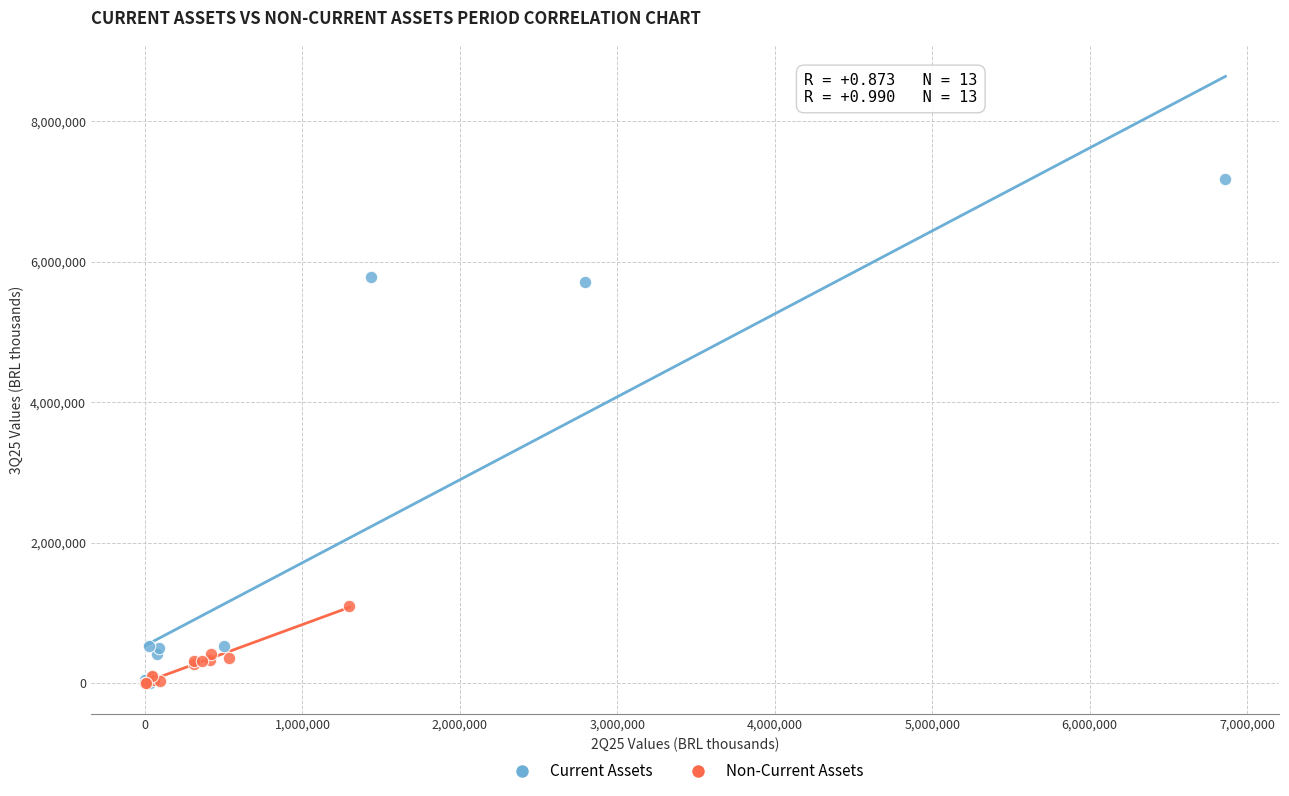

Which series has the largest Y range (max minus min)?

Current Assets